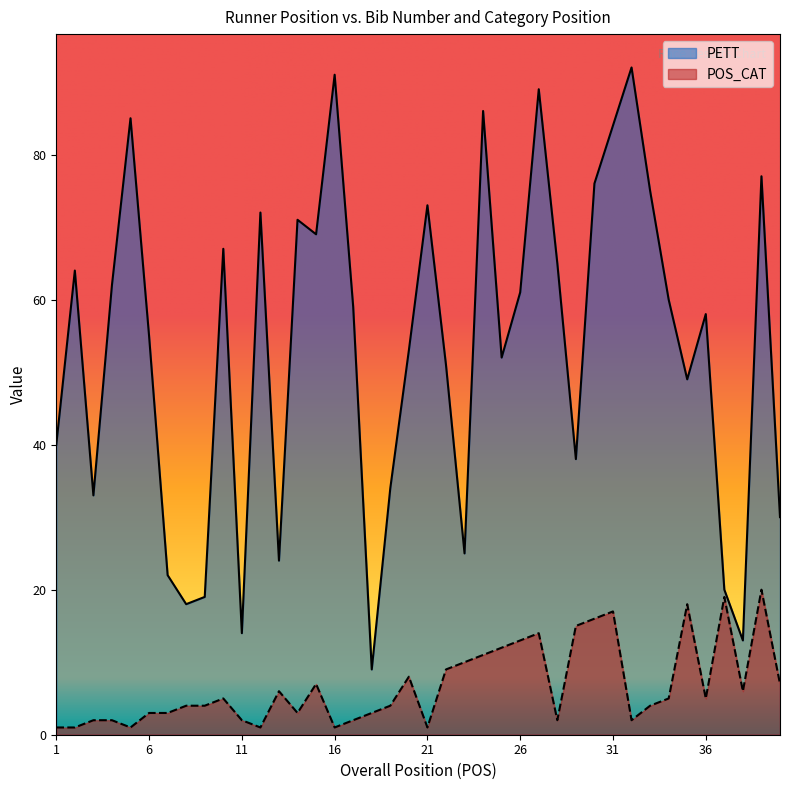

Rank the categories by PETT value from highest to lowest.

32, 16, 27, 24, 5, 31, 39, 30, 33, 21, 12, 14, 15, 10, 28, 2, 4, 26, 34, 17, 36, 6, 20, 25, 22, 35, 1, 29, 19, 3, 40, 23, 13, 7, 37, 9, 8, 11, 38, 18